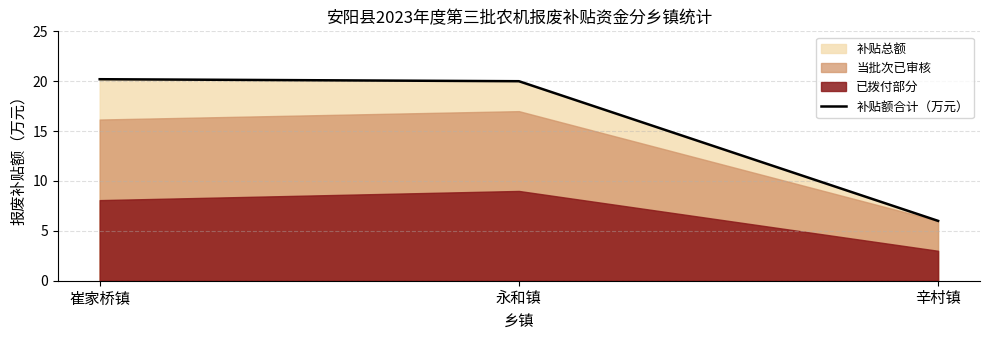

What position from the right is 永和镇?

2